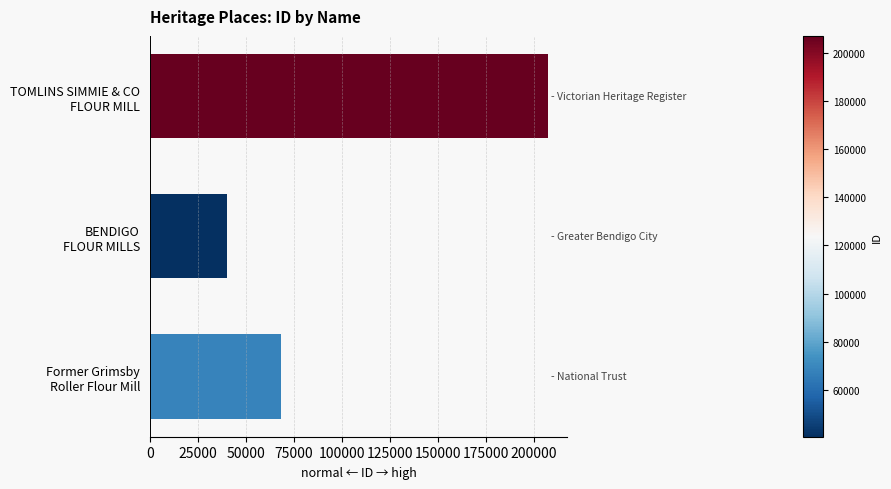

List the labels in order of value, smallest first.

BENDIGO
FLOUR MILLS, Former Grimsby
Roller Flour Mill, TOMLINS SIMMIE & CO
FLOUR MILL